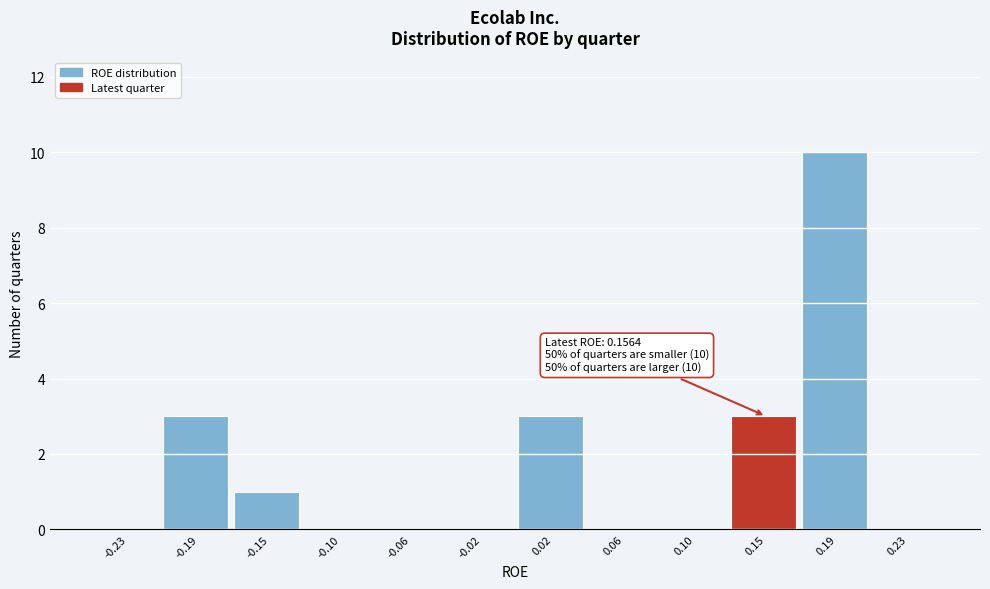

Over which range of the x-axis is the bar tallest?

0.165 to 0.210